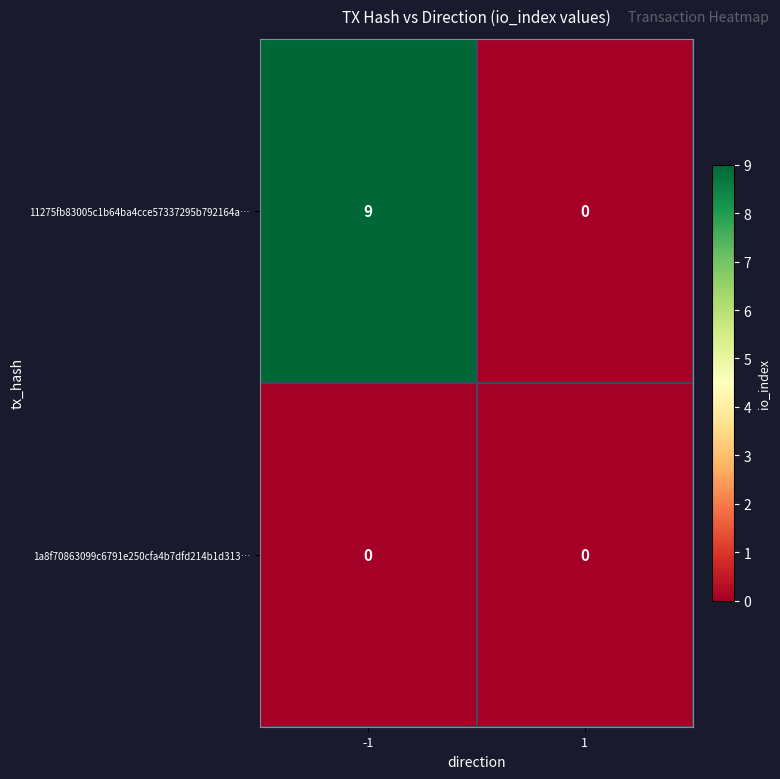

At which category is the sum across all series the highest?

-1